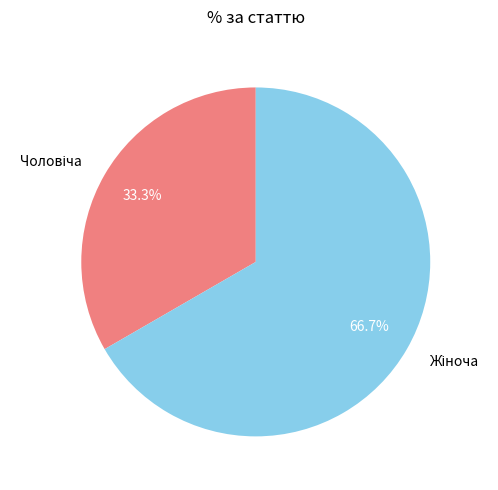

Does any single category account for the majority?

Yes